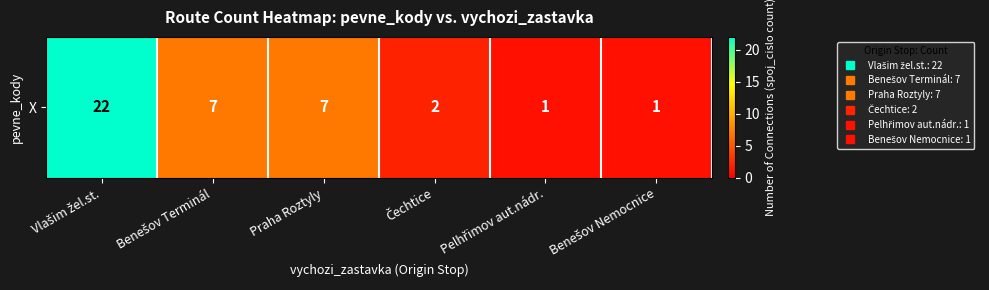

What is the difference between the second highest and minimum values?

6